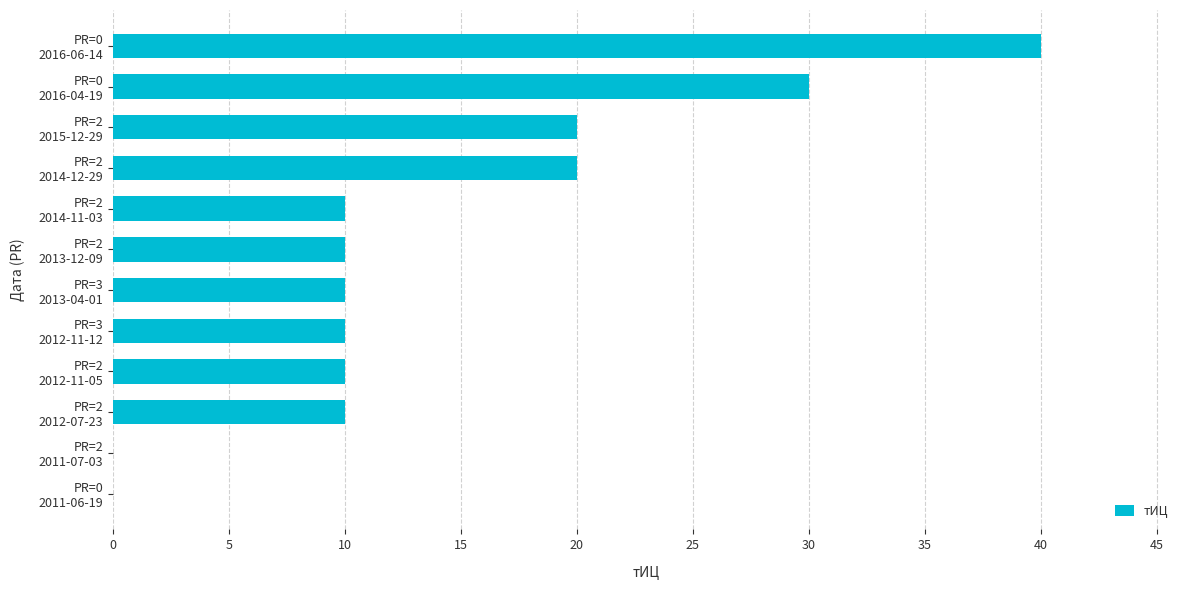

How many data points does each series have?

12